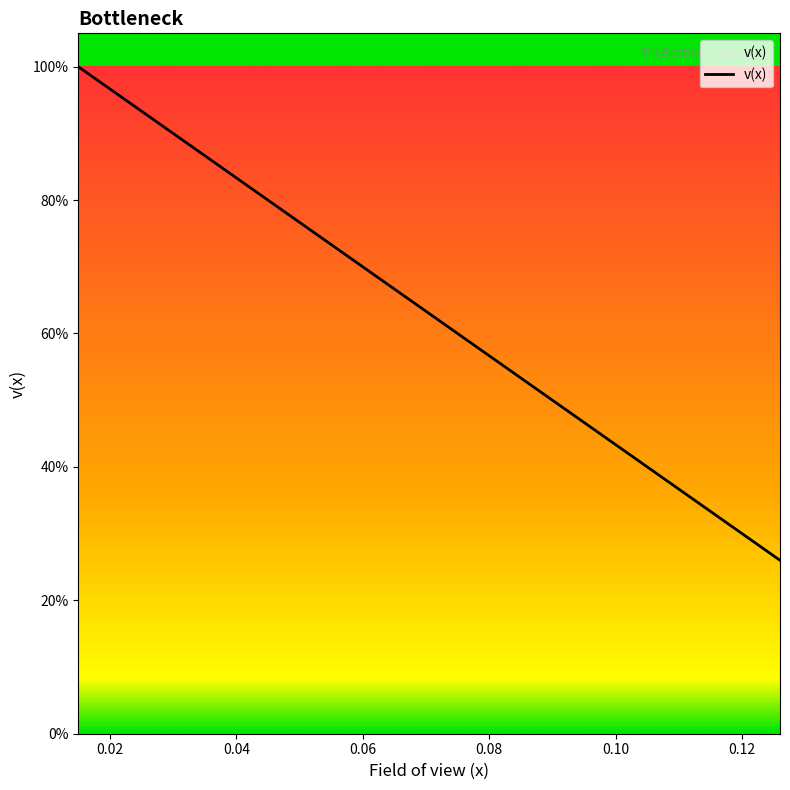

List the labels in order of value, largest first.

0.015, 0.018, 0.020999999999999998, 0.023999999999999997, 0.026999999999999996, 0.029999999999999995, 0.032999999999999995, 0.036, 0.039, 0.042, 0.045000000000000005, 0.04800000000000001, 0.05100000000000001, 0.05400000000000001, 0.057000000000000016, 0.06000000000000002, 0.06300000000000001, 0.06600000000000002, 0.06900000000000002, 0.07200000000000002, 0.07500000000000002, 0.07800000000000003, 0.08100000000000003, 0.08400000000000003, 0.08700000000000004, 0.09000000000000004, 0.09300000000000004, 0.09600000000000004, 0.09900000000000005, 0.10200000000000005, 0.10500000000000005, 0.10800000000000005, 0.11100000000000006, 0.11400000000000006, 0.11700000000000006, 0.12000000000000006, 0.12300000000000007, 0.12600000000000006